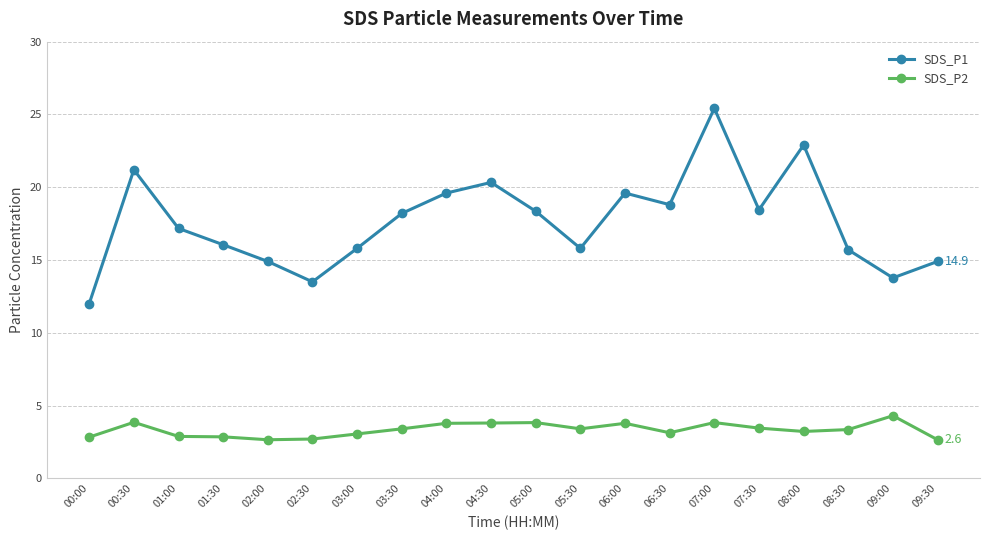

Which series has the widest spread of values?

SDS_P1